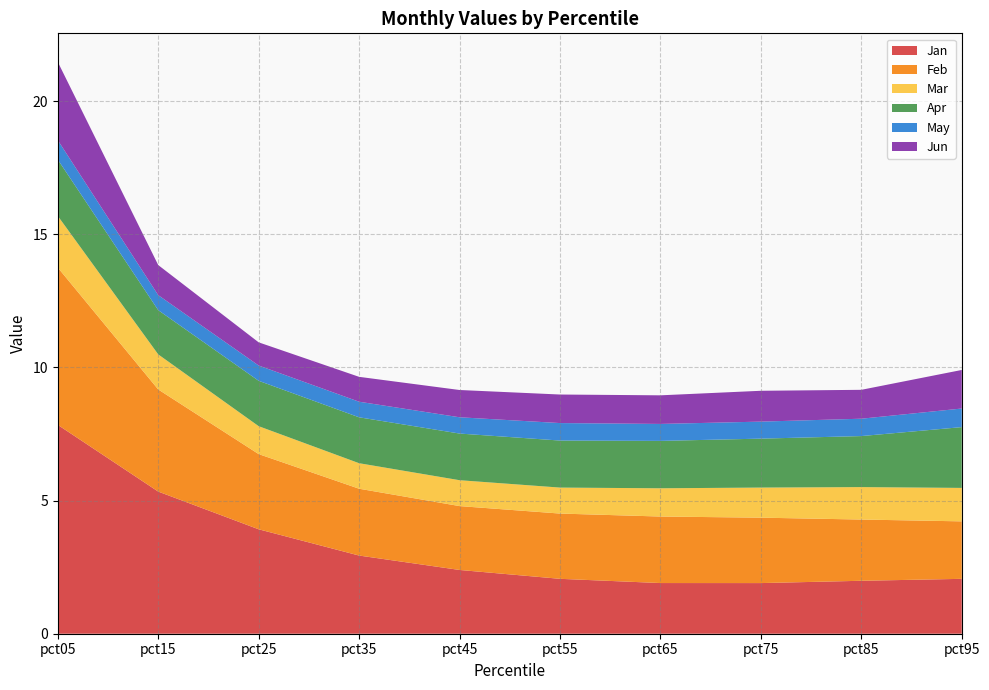

Reading right to left, extract all data points from this chart.

Jan: pct95=2.1	pct85=2.0	pct75=1.9	pct65=1.9	pct55=2.1	pct45=2.4	pct35=2.9	pct25=3.9	pct15=5.3	pct05=7.8
Feb: pct95=2.2	pct85=2.3	pct75=2.5	pct65=2.5	pct55=2.5	pct45=2.4	pct35=2.5	pct25=2.8	pct15=3.8	pct05=5.9
Mar: pct95=1.3	pct85=1.2	pct75=1.1	pct65=1.1	pct55=1.0	pct45=1.0	pct35=1.0	pct25=1.0	pct15=1.3	pct05=1.9
Apr: pct95=2.3	pct85=1.9	pct75=1.8	pct65=1.8	pct55=1.8	pct45=1.8	pct35=1.7	pct25=1.7	pct15=1.7	pct05=2.1
May: pct95=0.7	pct85=0.7	pct75=0.6	pct65=0.6	pct55=0.7	pct45=0.6	pct35=0.6	pct25=0.6	pct15=0.6	pct05=0.7
Jun: pct95=1.4	pct85=1.1	pct75=1.2	pct65=1.1	pct55=1.1	pct45=1.0	pct35=0.9	pct25=0.9	pct15=1.1	pct05=2.9